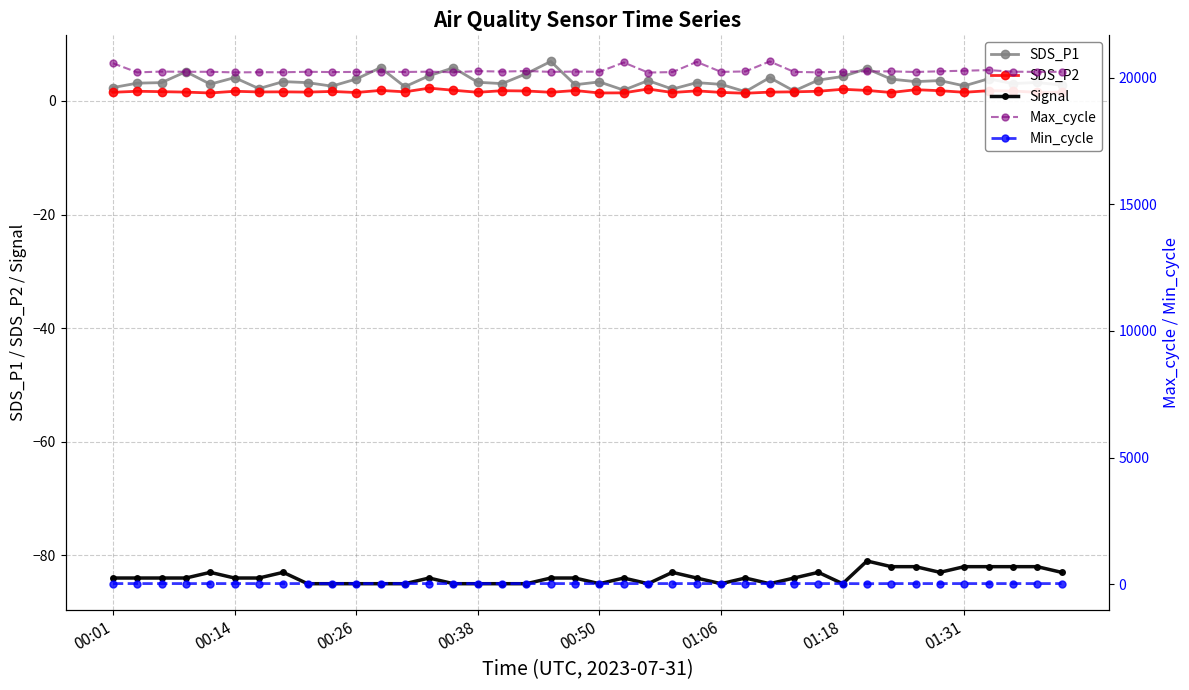

How many values in the Max_cycle series are below 20231?

19